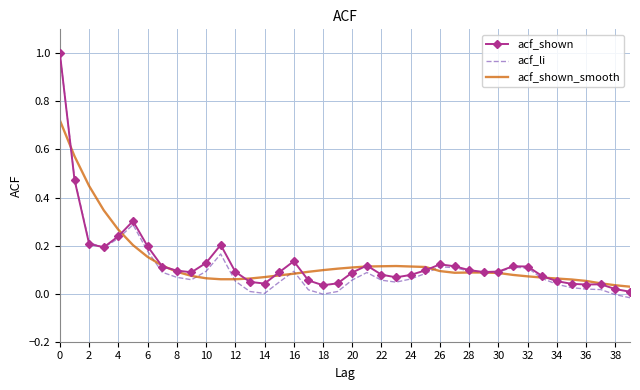

What is the highest value of the acf_shown series?

1.0